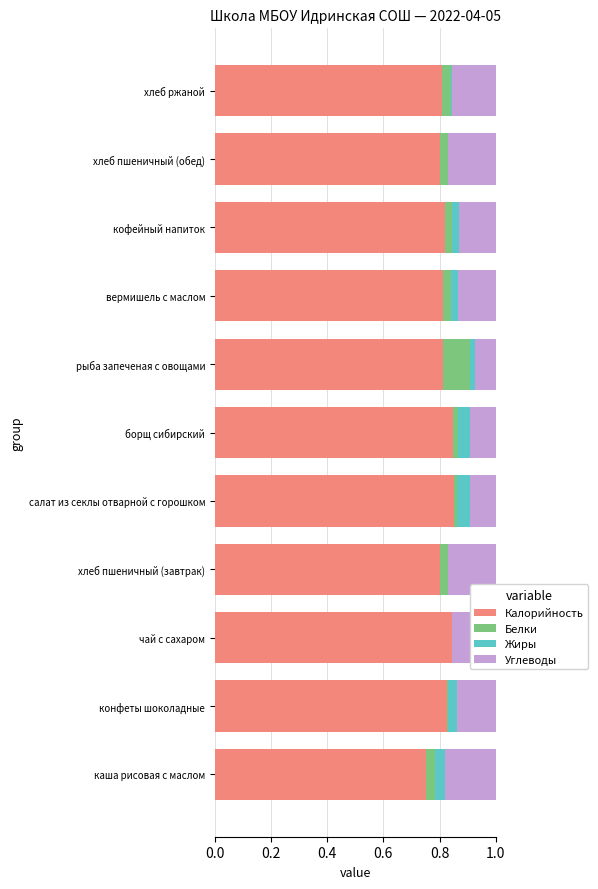

True or false: Калорийность has a value of 0.8 at конфеты шоколадные.

True